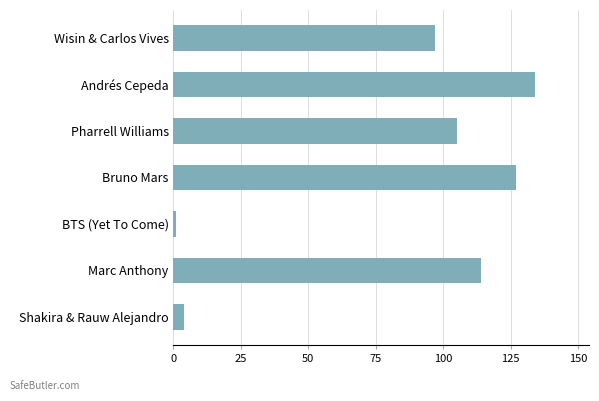

True or false: the data shows 195 at Bruno Mars.

False